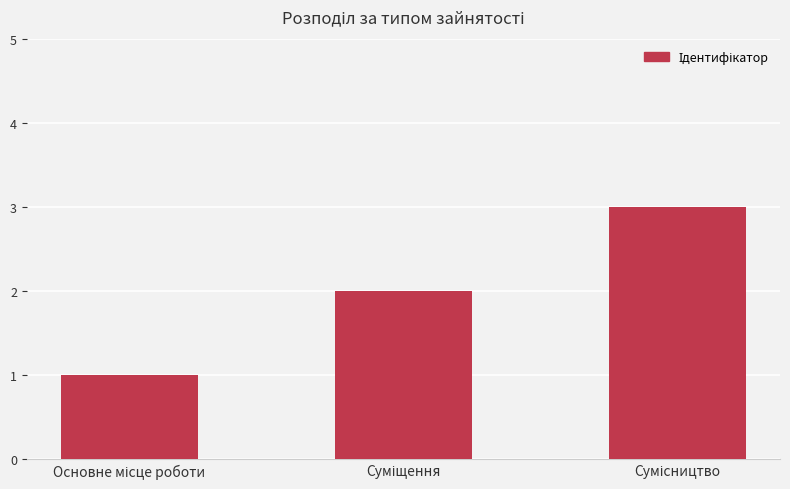

What is the sum of all values?

6